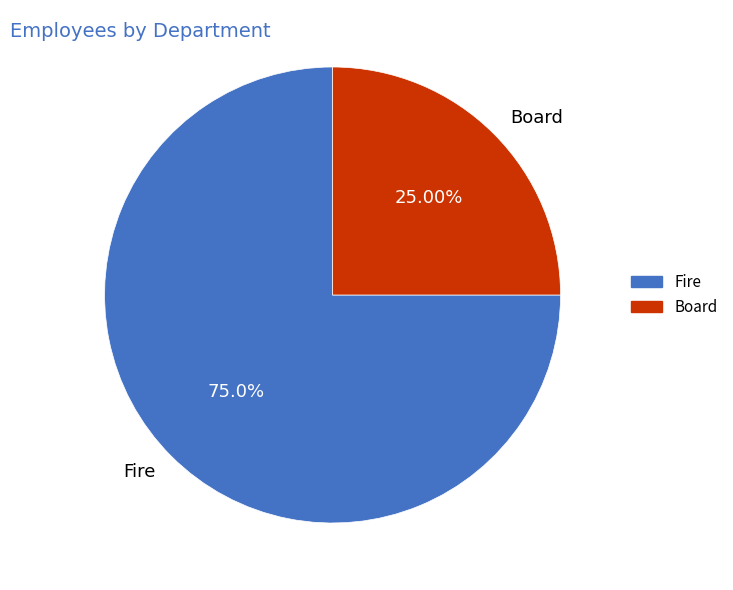

Does Board represent more than half of the total?

No